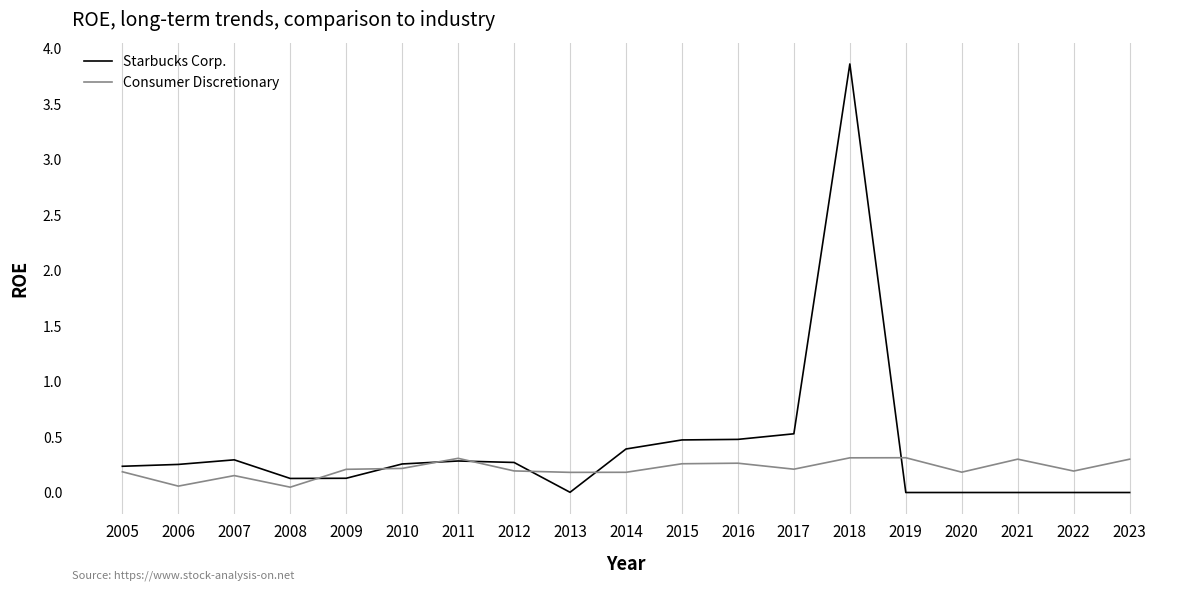

Is this an area chart (filled region under the line)?

No